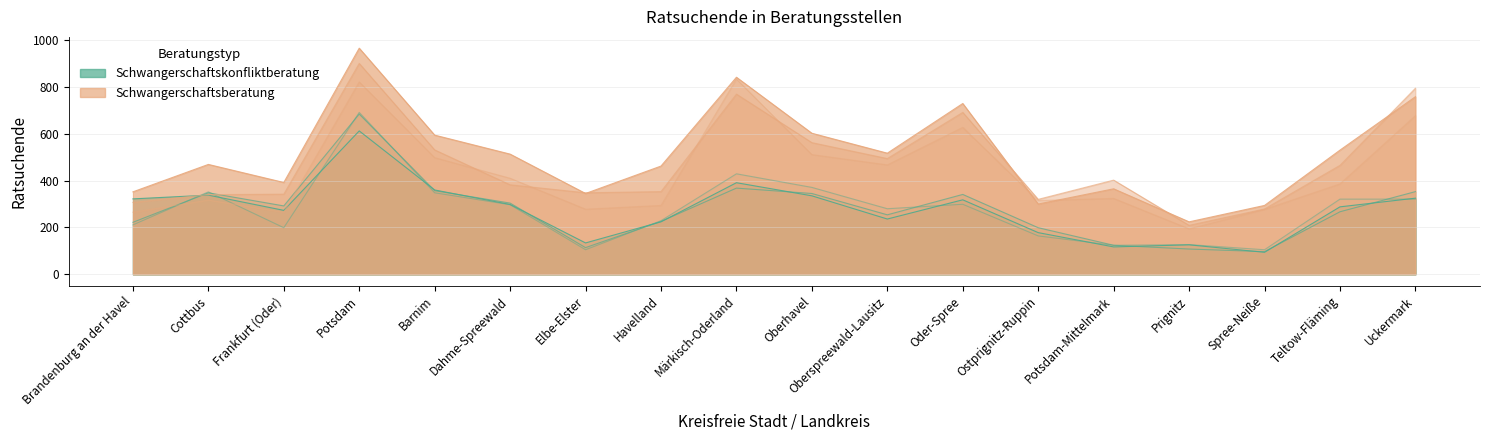

Where is the first local minimum for Schwangerschaftsberatung 2019?

Elbe-Elster